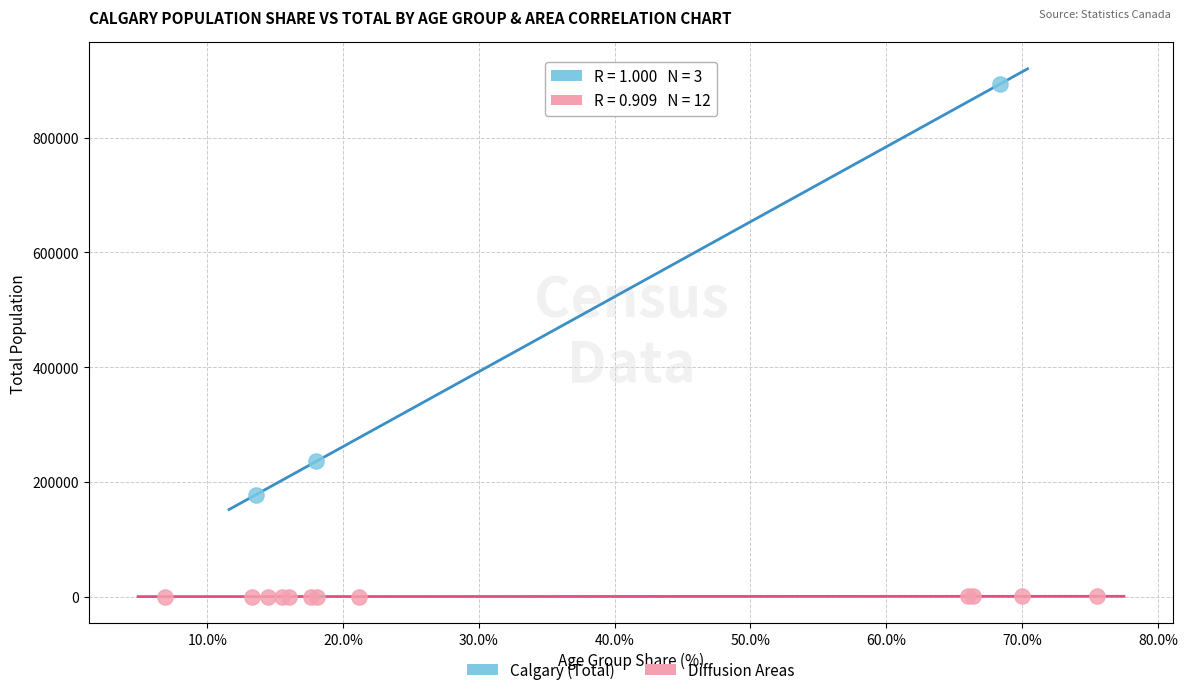

Which series reaches the minimum Y coordinate?

Diffusion Areas